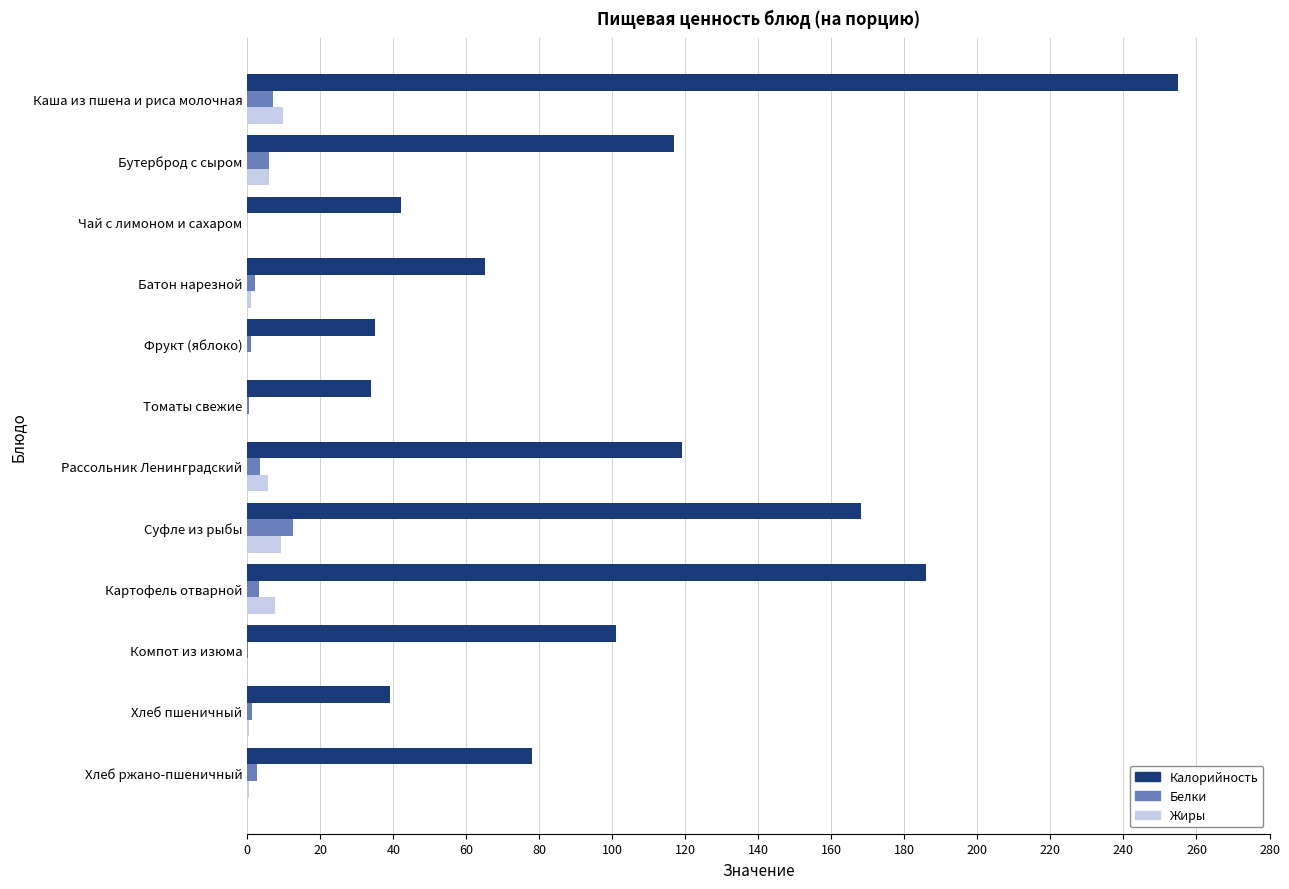

What is the greatest value displayed?

255.0